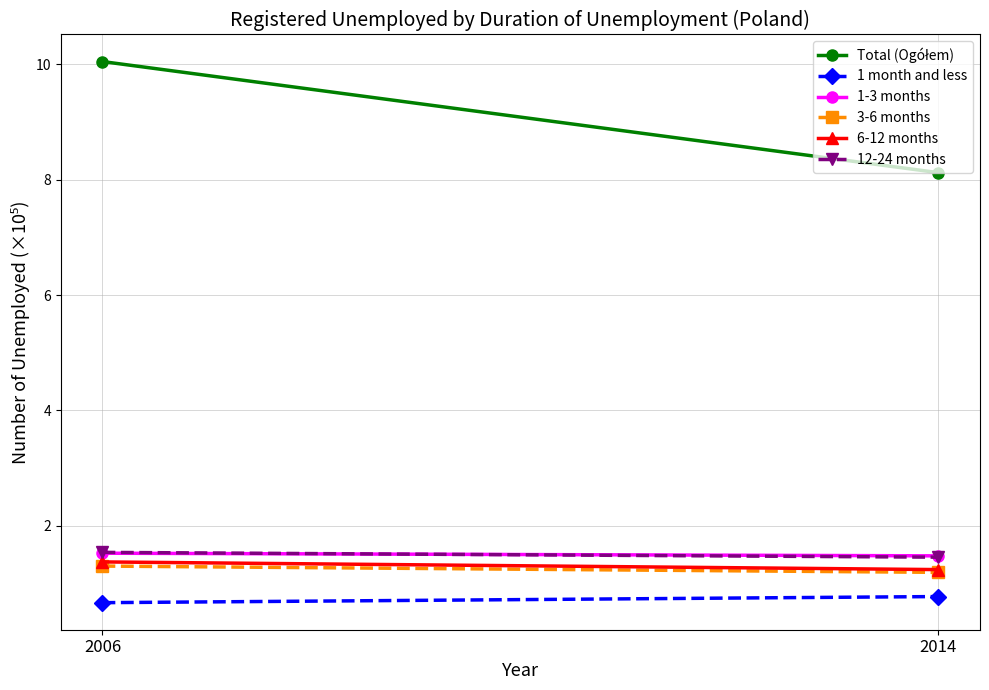

Between 2014 and 2006, which is larger?

2006